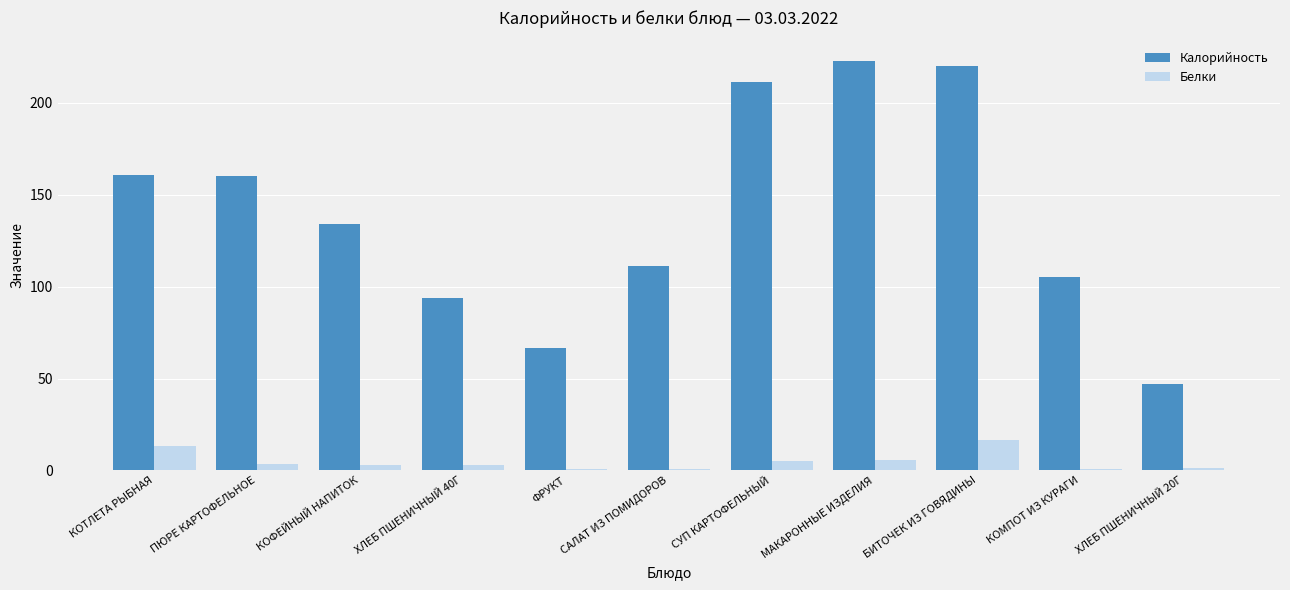

Is the value of Белки at БИТОЧЕК ИЗ ГОВЯДИНЫ greater than the value of Калорийность at ФРУКТ?

No